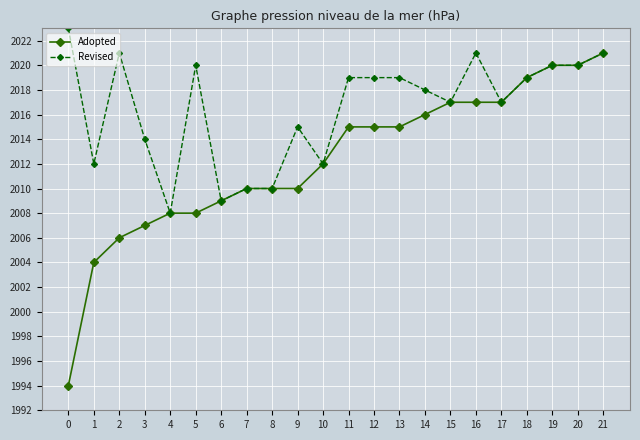

What is the maximum value shown in the chart?

2023